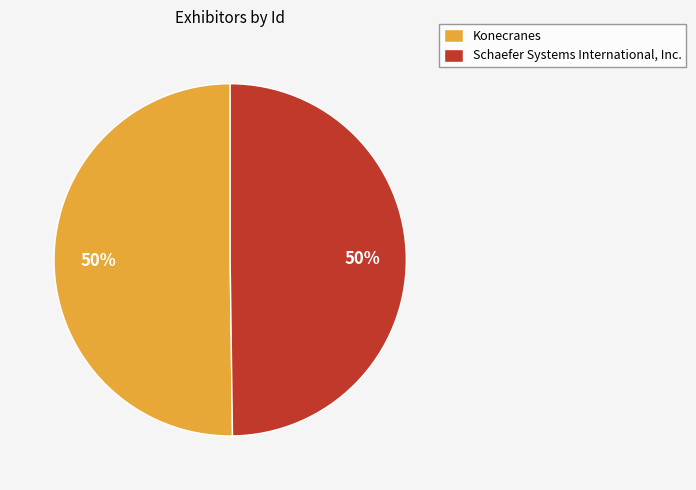

Is the sum of Schaefer Systems International, Inc. and Konecranes greater than half?

Yes